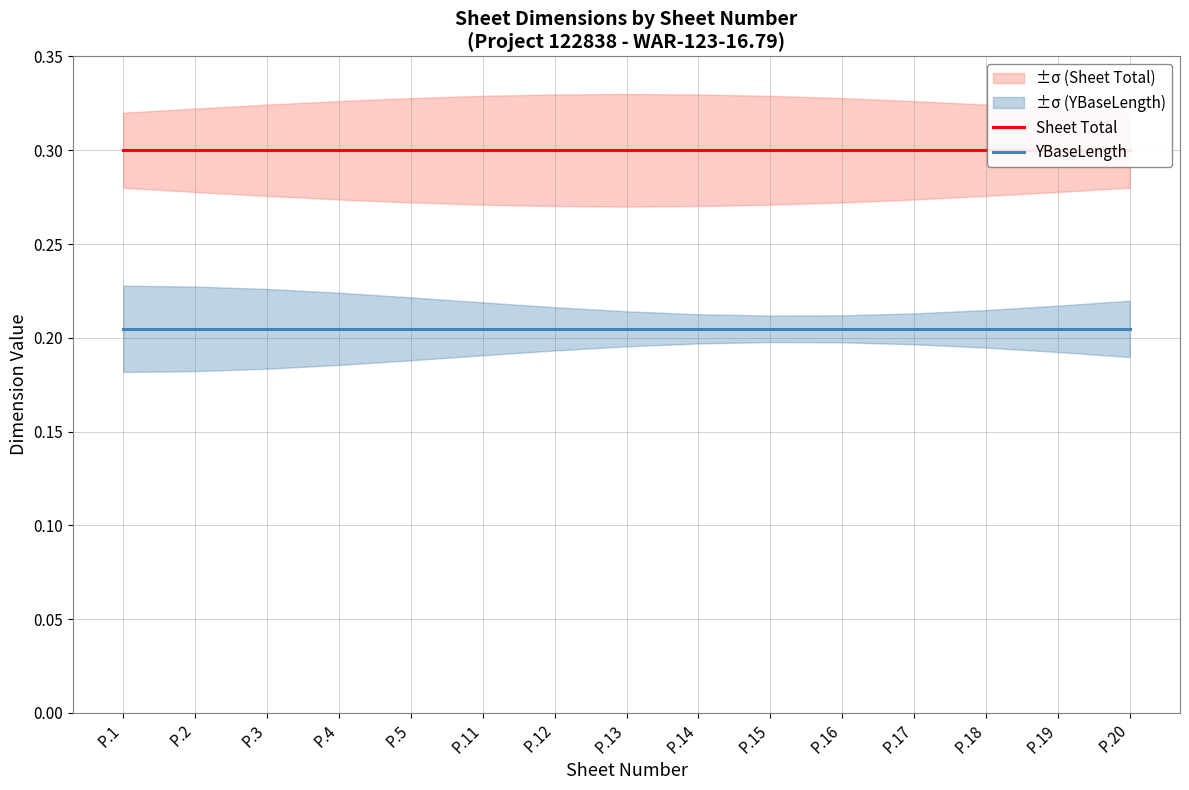

The YBaseLength series shows 0.1 at P.2. True or false?

False